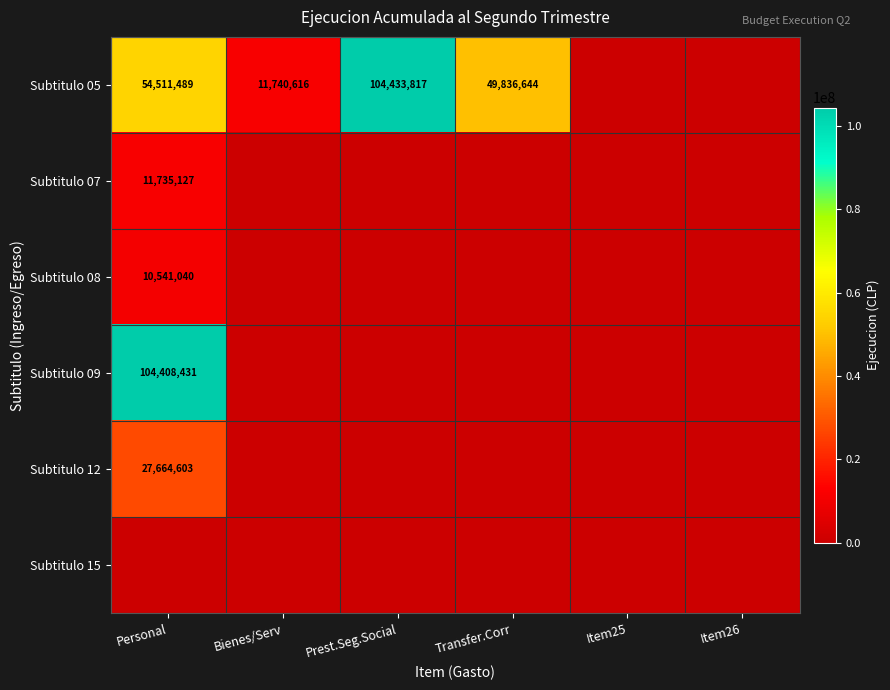

What is the difference between the Subtitulo 05 values at Prest.Seg.Social and Bienes/Serv?

92693201